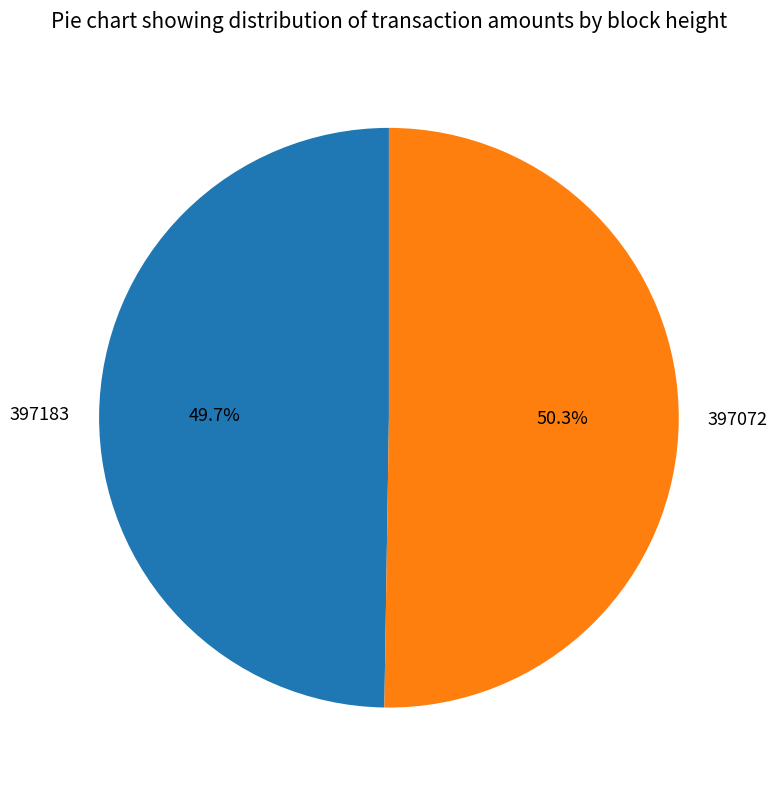

The 397072 slice represents 37% of the pie. True or false?

False